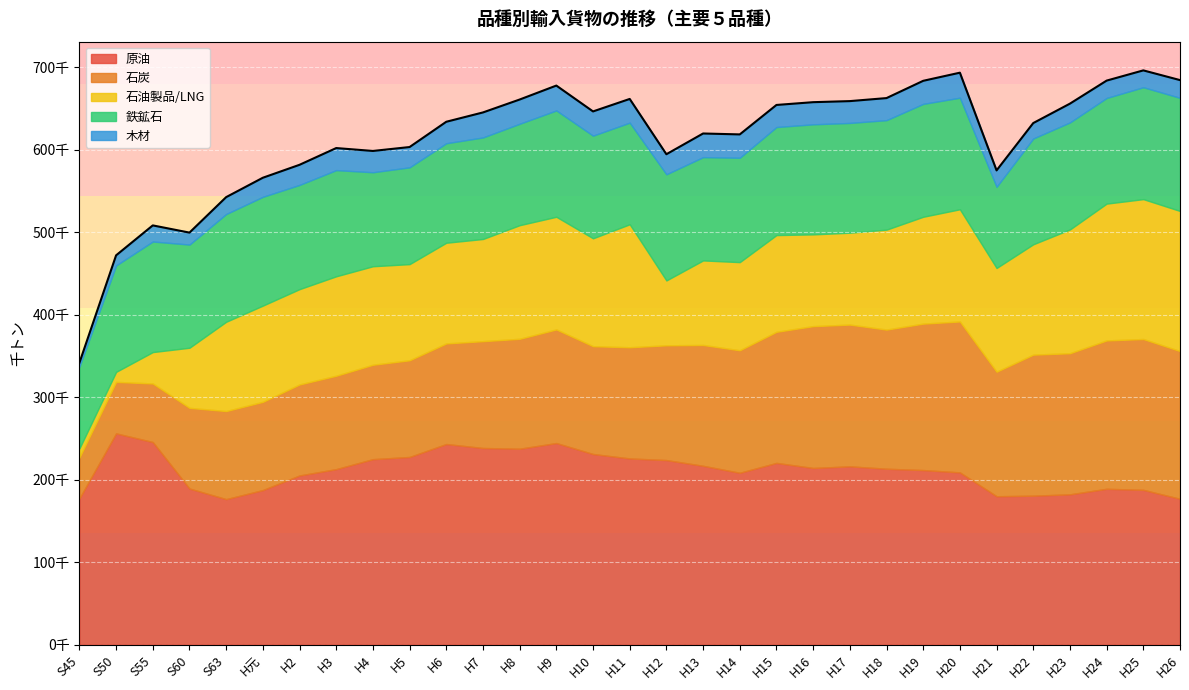

What is the difference between the highest and lowest values at H13?

188136